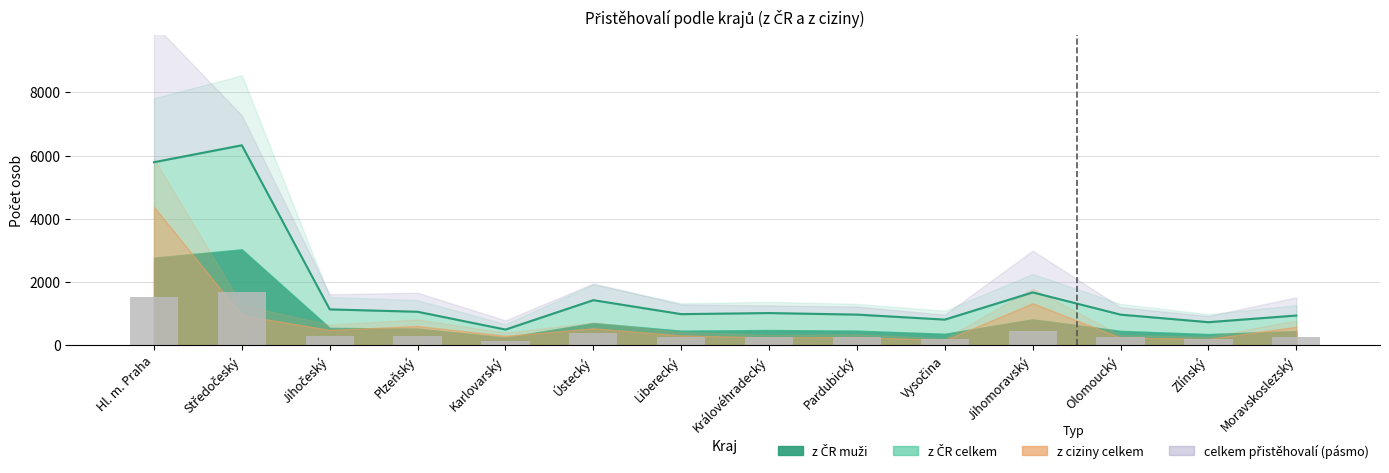

How many bars are there in each group?

2